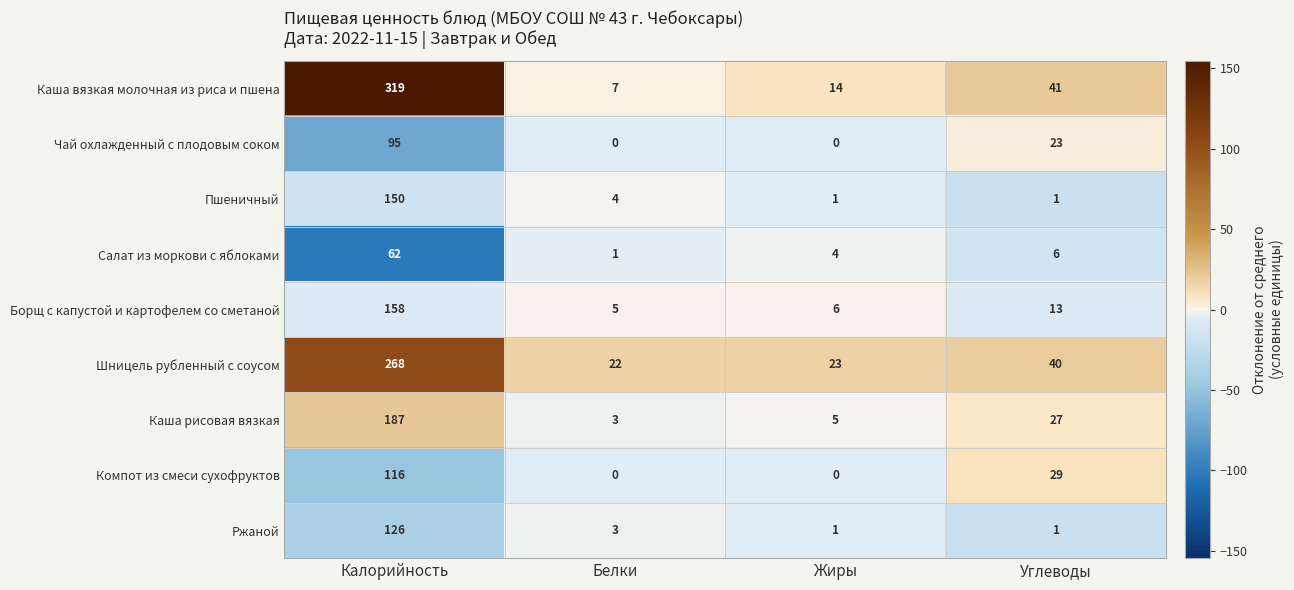

What is the sum of all Борщ с капустой и картофелем со сметаной values?

182